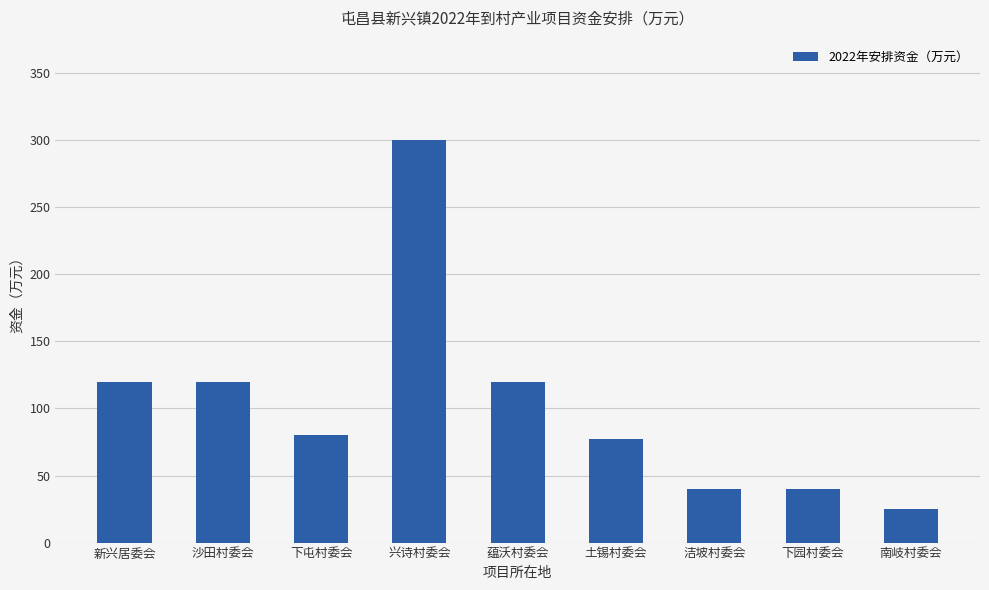

What is the difference between the maximum and minimum values?

275